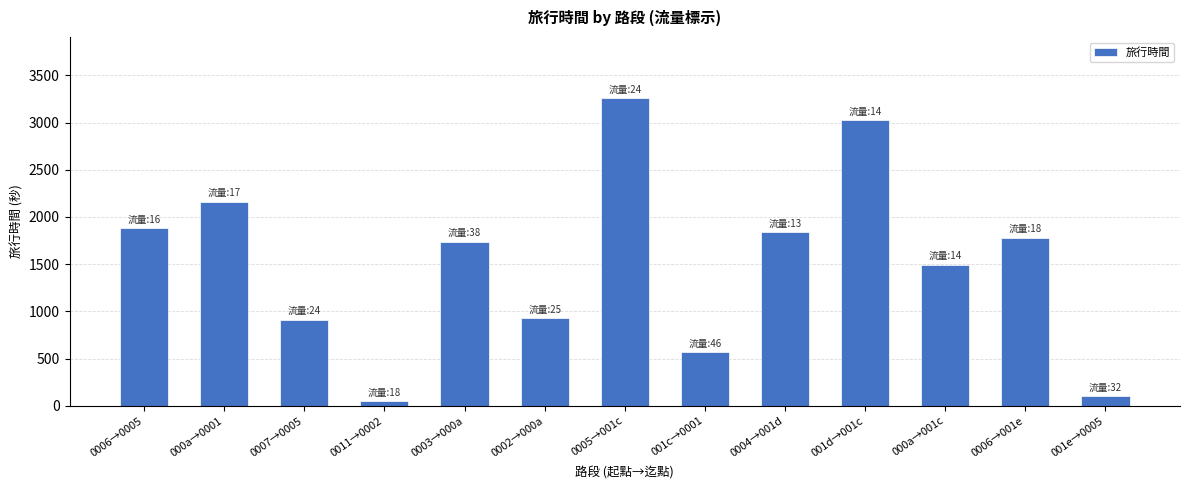

How many values are below 1738?

6